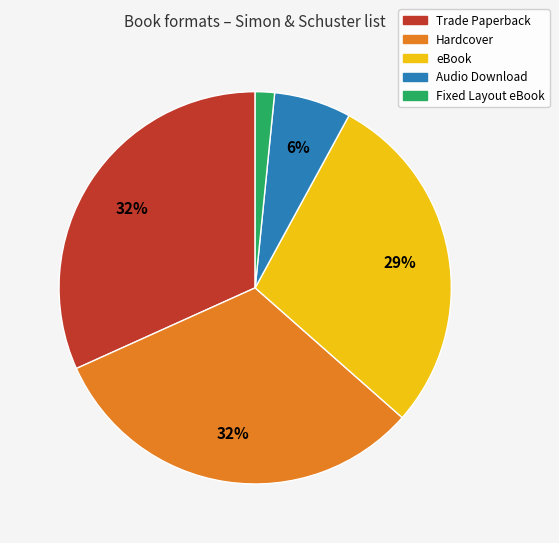

What percentage is the Hardcover slice, to the nearest percent?

32%